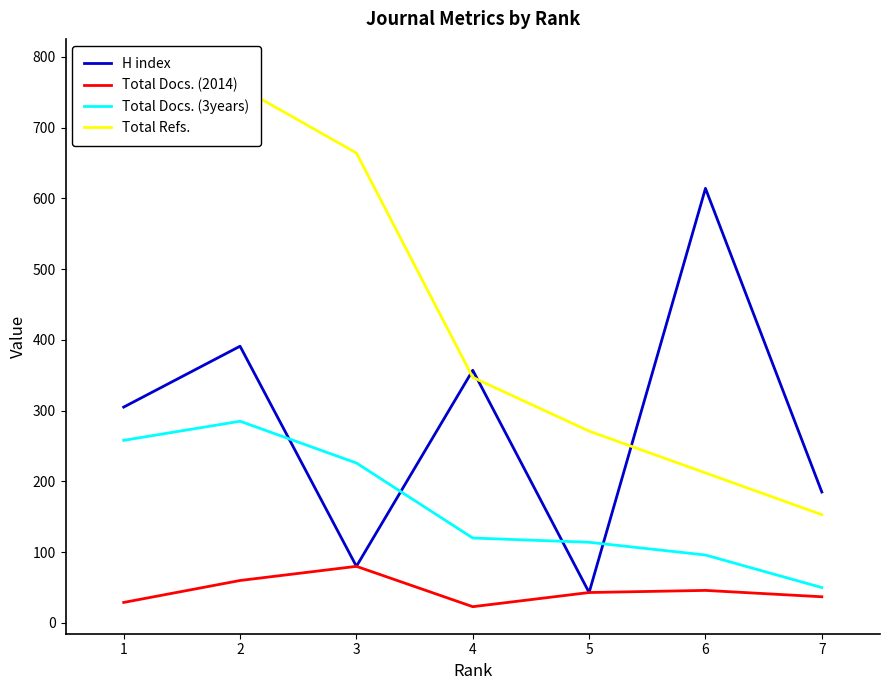

What is the average value of the Total Refs. series?

456